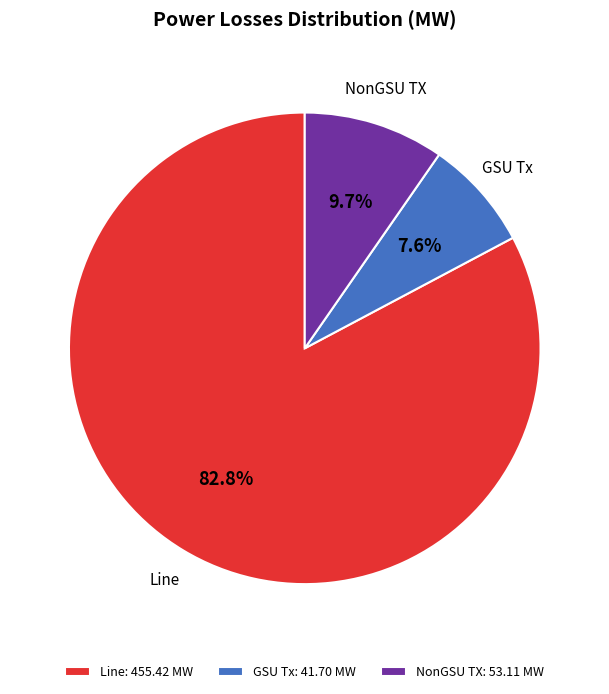

Which slice is the smallest?

GSU Tx